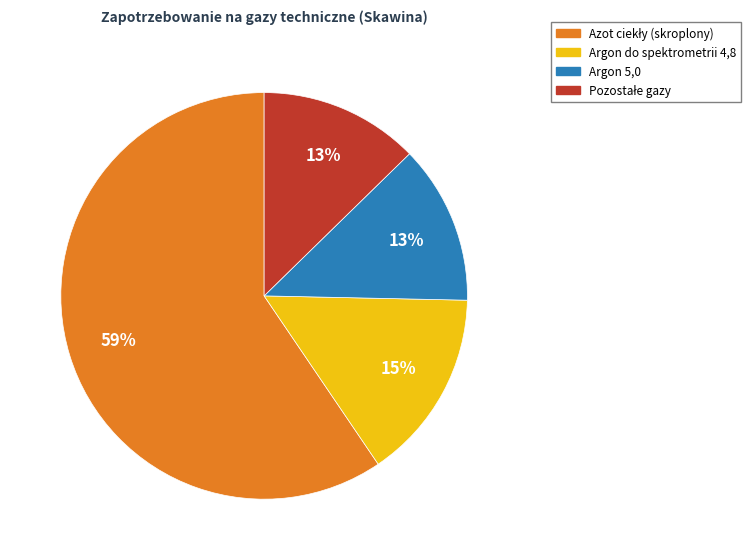

What is the ratio of the value at Argon do spektrometrii 4,8 to the value at Argon 5,0?

1.2